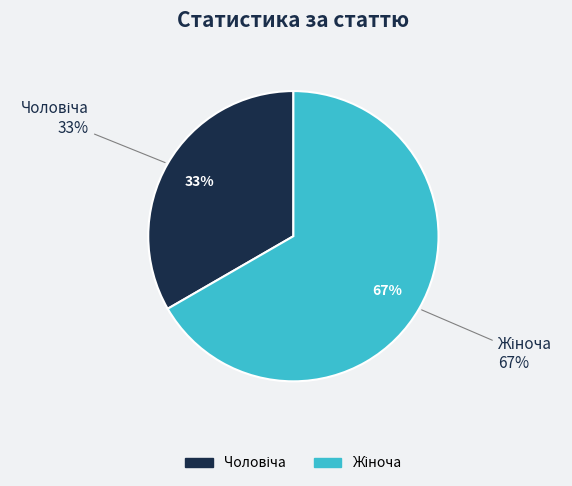

Rank the categories by value from highest to lowest.

Жіноча, Чоловіча